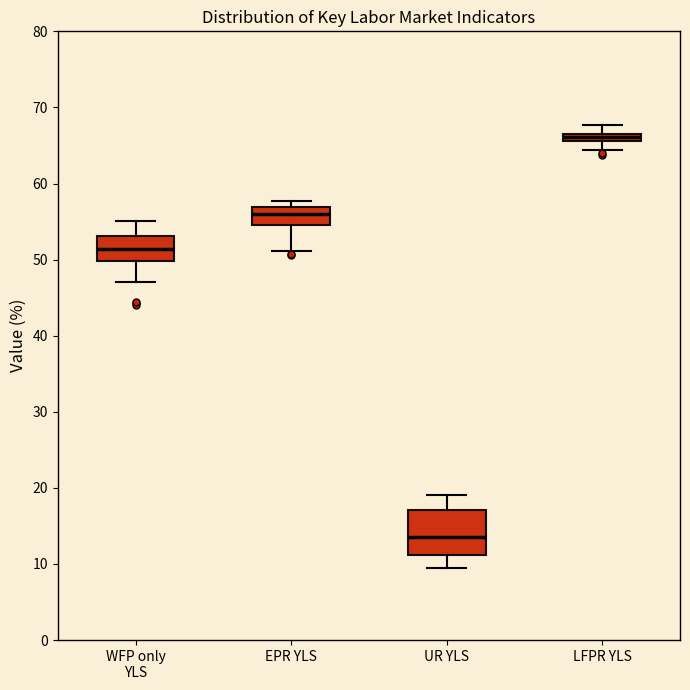

Comparing the boxes themselves (not the whiskers), which one is the tallest?

UR YLS